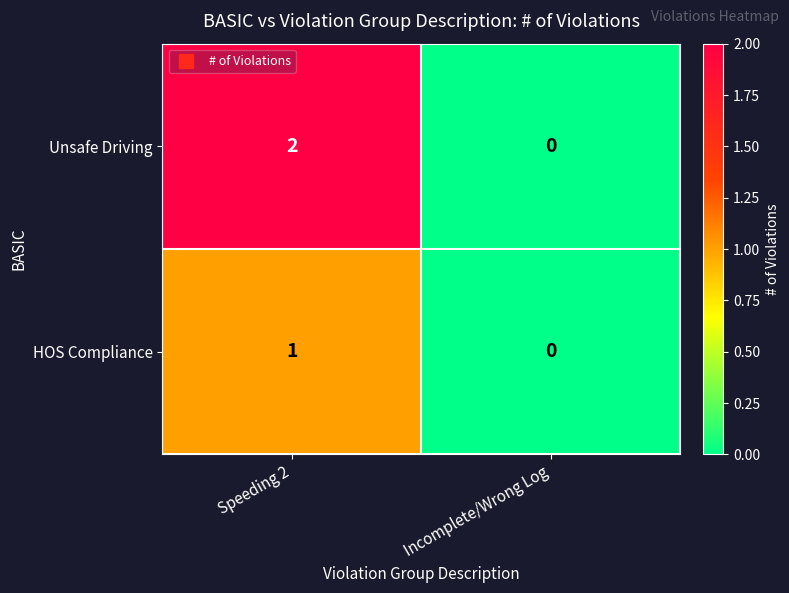

The HOS Compliance series shows 1 at Speeding 2. True or false?

True